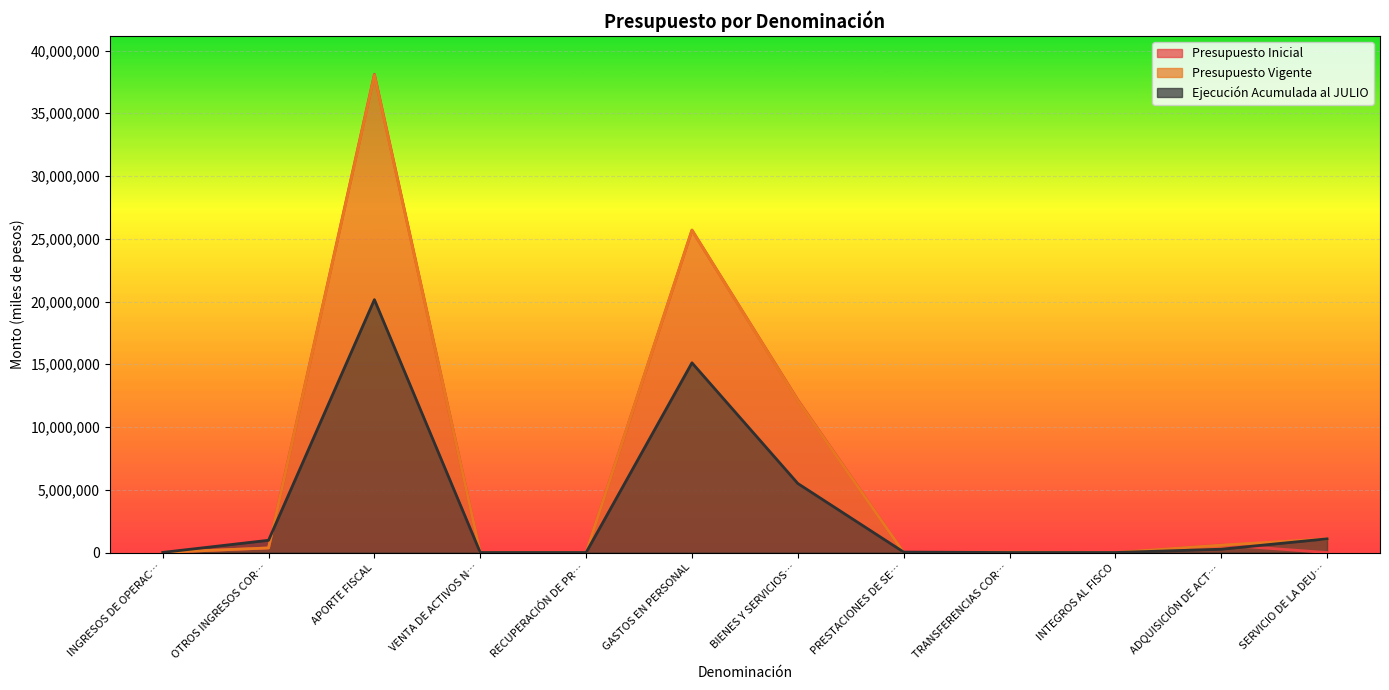

Where is the first local minimum for Presupuesto Vigente?

VENTA DE ACTIVOS N…